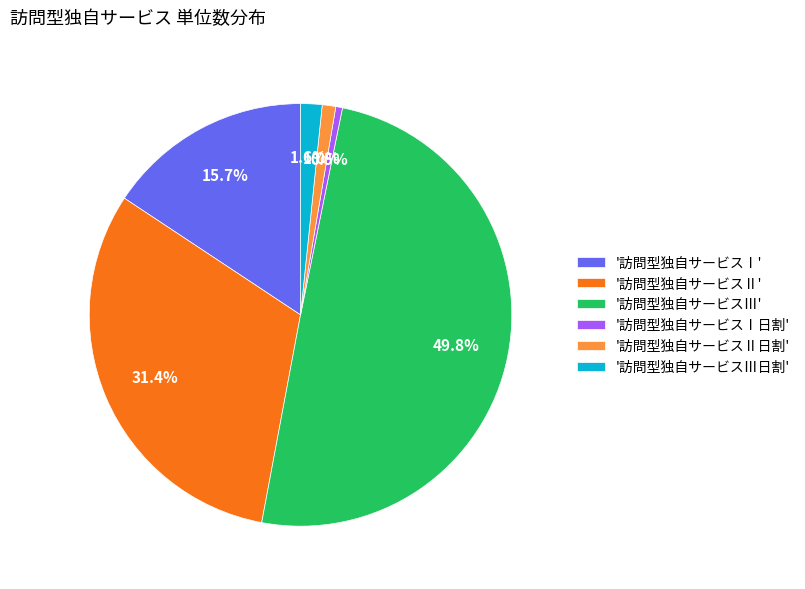

What is the ratio of the value at '訪問型独自サービスⅠ日割' to the value at '訪問型独自サービスⅢ日割'?

0.3